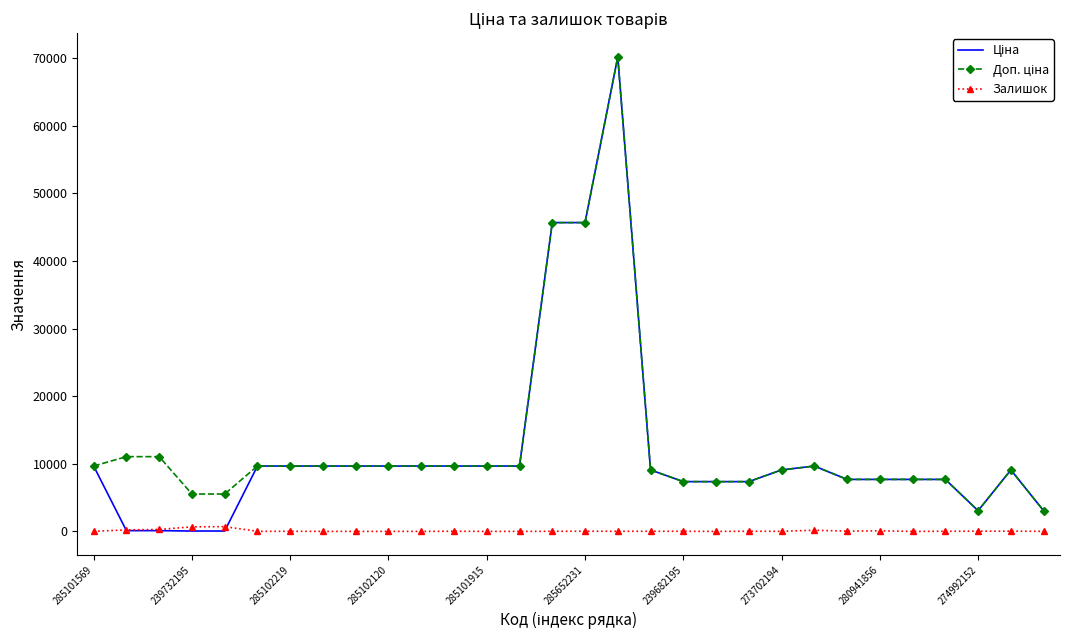

What is the maximum value shown in the chart?

70181.6